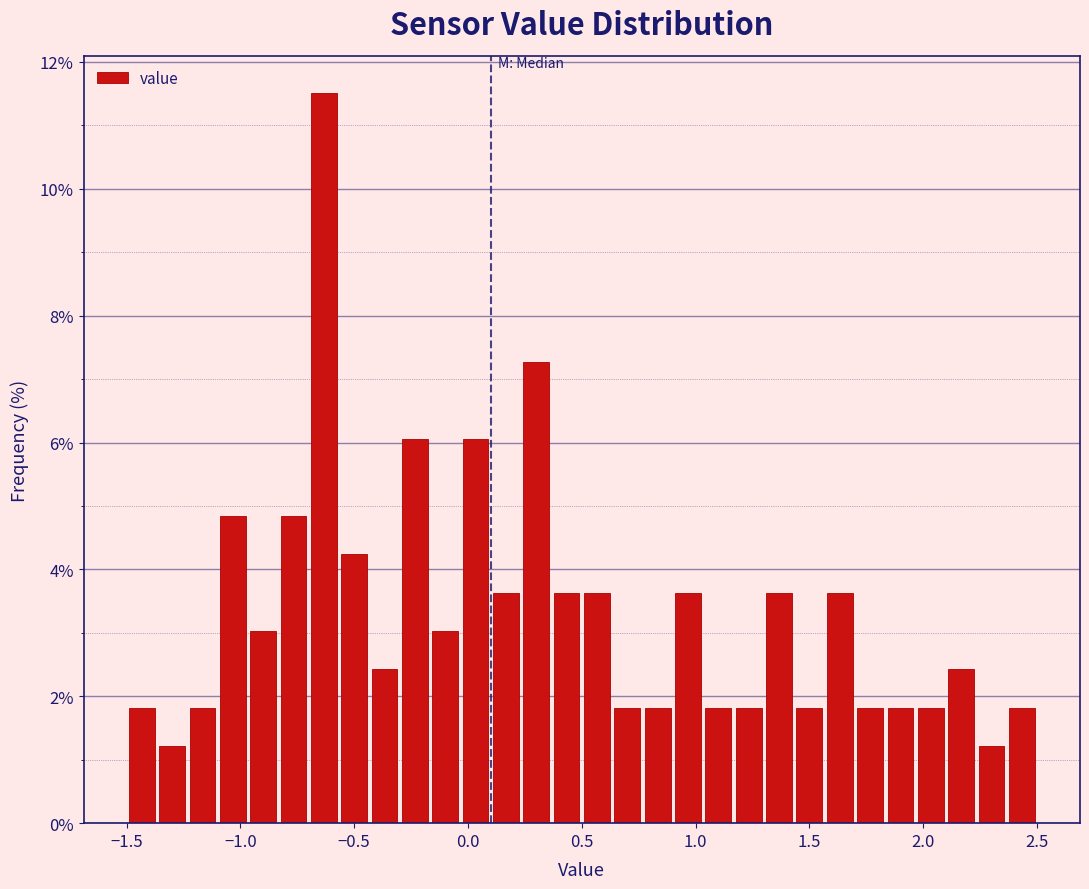

Read against the x-axis, roughly where is the centre of the tallest bar?

-0.65